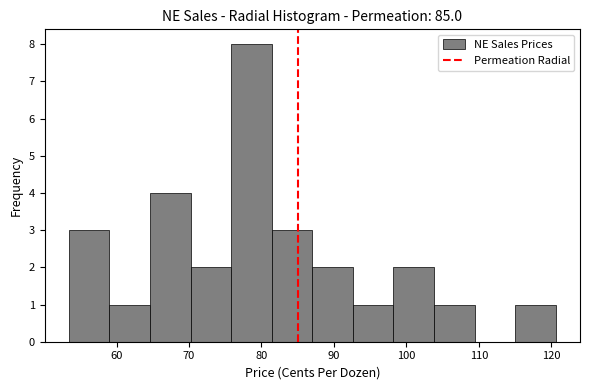

Reading left to right, list every bar in this chart as the range it spans on the x-axis followed by its height. Neither the bar edges nor the heights are printed on the chart, so give them approximately, as read against the axes.

53 to 59: 3
59 to 65: 1
65 to 70: 4
70 to 76: 2
76 to 81: 8
81 to 87: 3
87 to 93: 2
93 to 98: 1
98 to 104: 2
104 to 109: 1
109 to 115: 0
115 to 121: 1